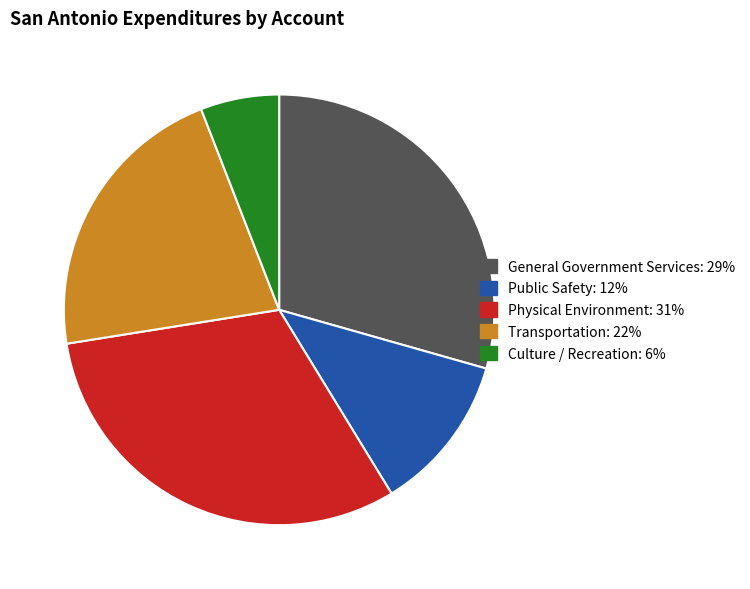

Which has a higher value, Transportation or General Government Services?

General Government Services